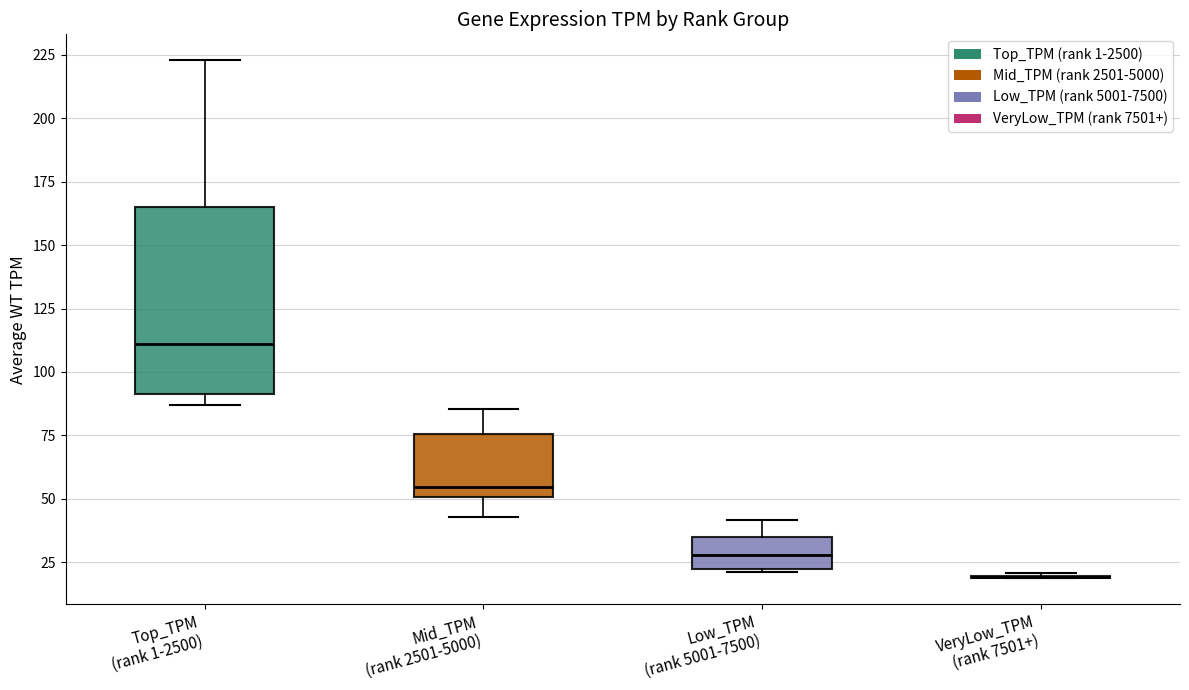

Reading left to right, read every box against the y-axis: the position of its median line, the range the box covers, and the ends of its whiskers. The values are not printed on the chart, so give them approximately, as read against the axis.

Top_TPM (rank 1-2500): median 110, box 90 to 165, whiskers 85 to 225
Mid_TPM (rank 2501-5000): median 55, box 50 to 75, whiskers 45 to 85
Low_TPM (rank 5001-7500): median 30, box 20 to 35, whiskers 20 to 40
VeryLow_TPM (rank 7501+): box collapsed to a line at 20, whiskers 20 to 20